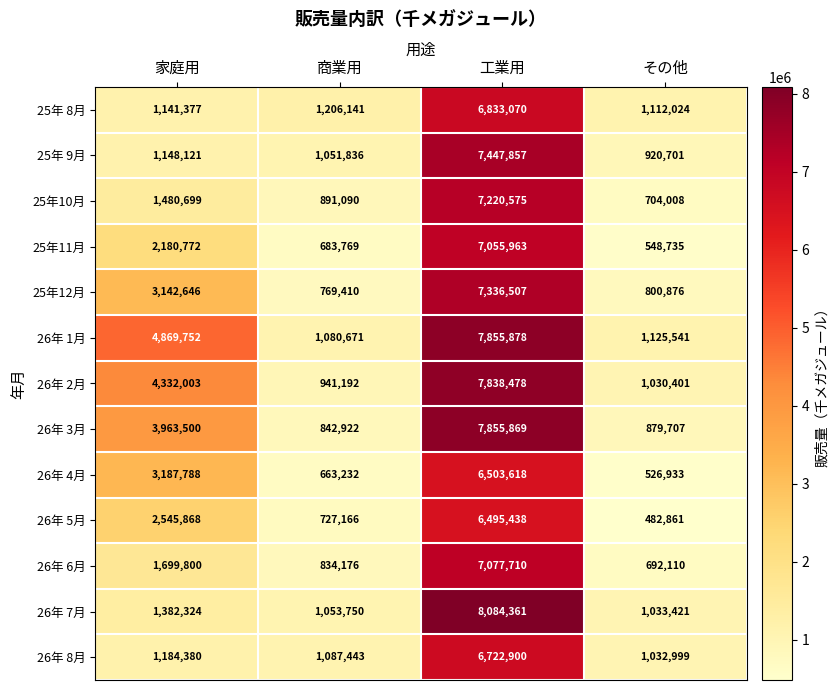

What is the difference between the second highest and minimum values in the 26年 8月 series?

151381